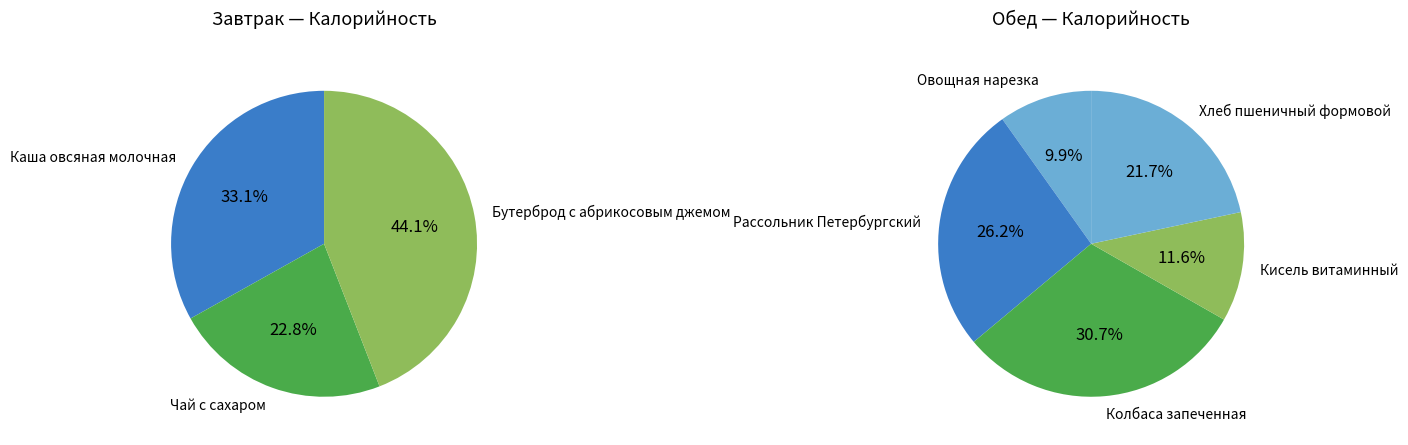

Rank the categories by value from lowest to highest.

Овощная нарезка, Кисель витаминный, Чай с сахаром, Каша овсяная молочная, Хлеб пшеничный формовой, Бутерброд с абрикосовым джемом, Рассольник Петербургский со сметаной, Колбаса запеченная